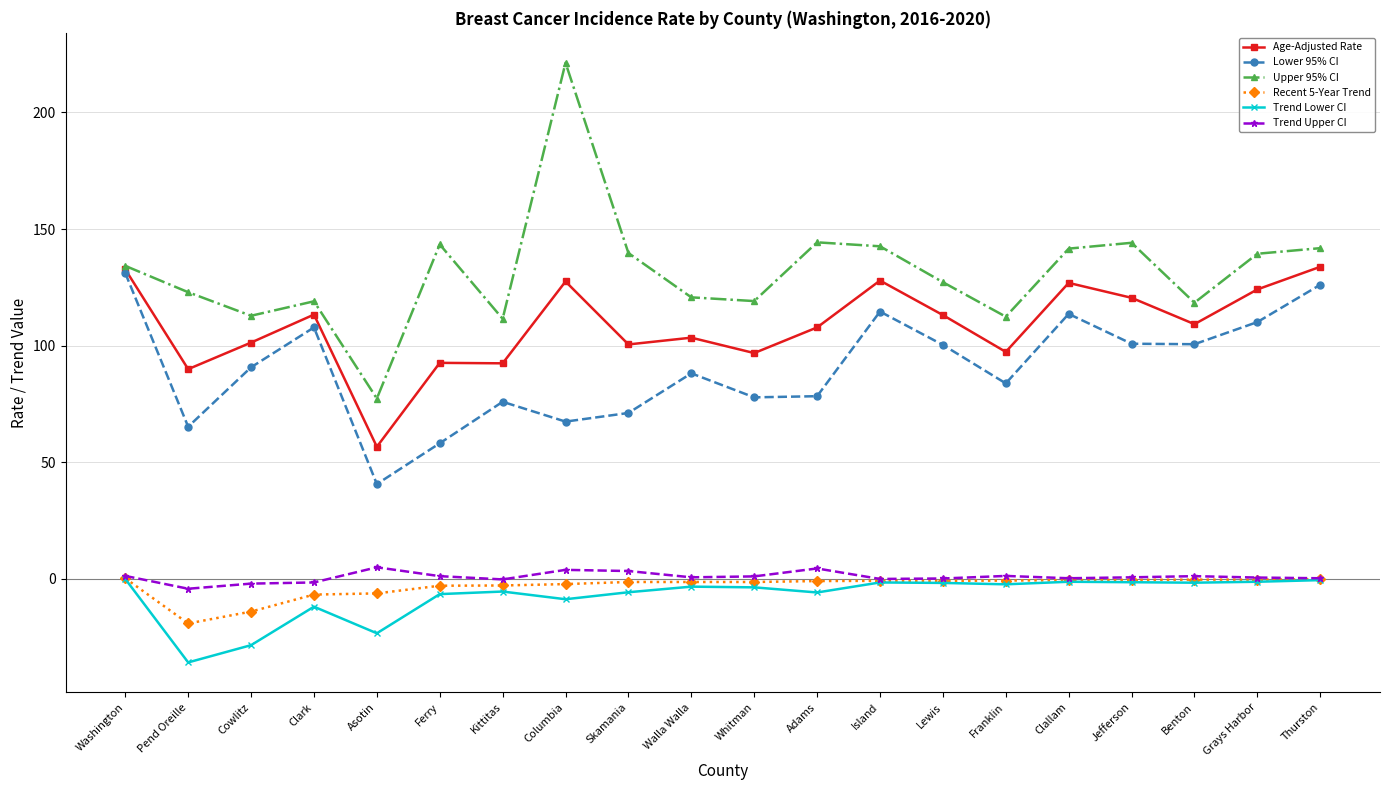

The Trend Lower CI series shows -5.9 at Adams. True or false?

True